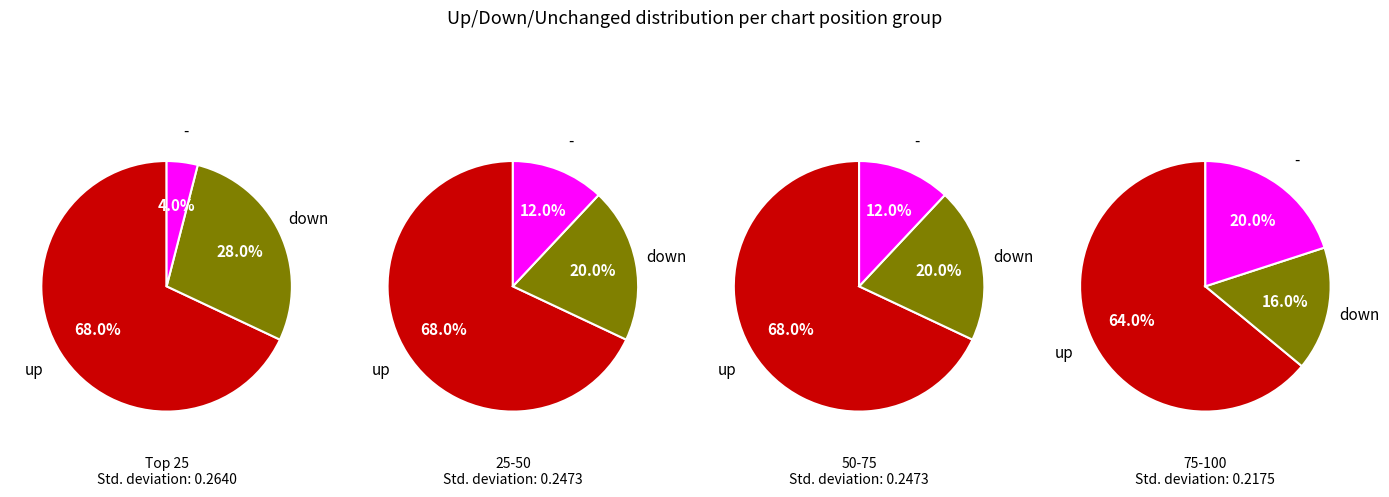

Combined, do up and down account for over 50%?

Yes